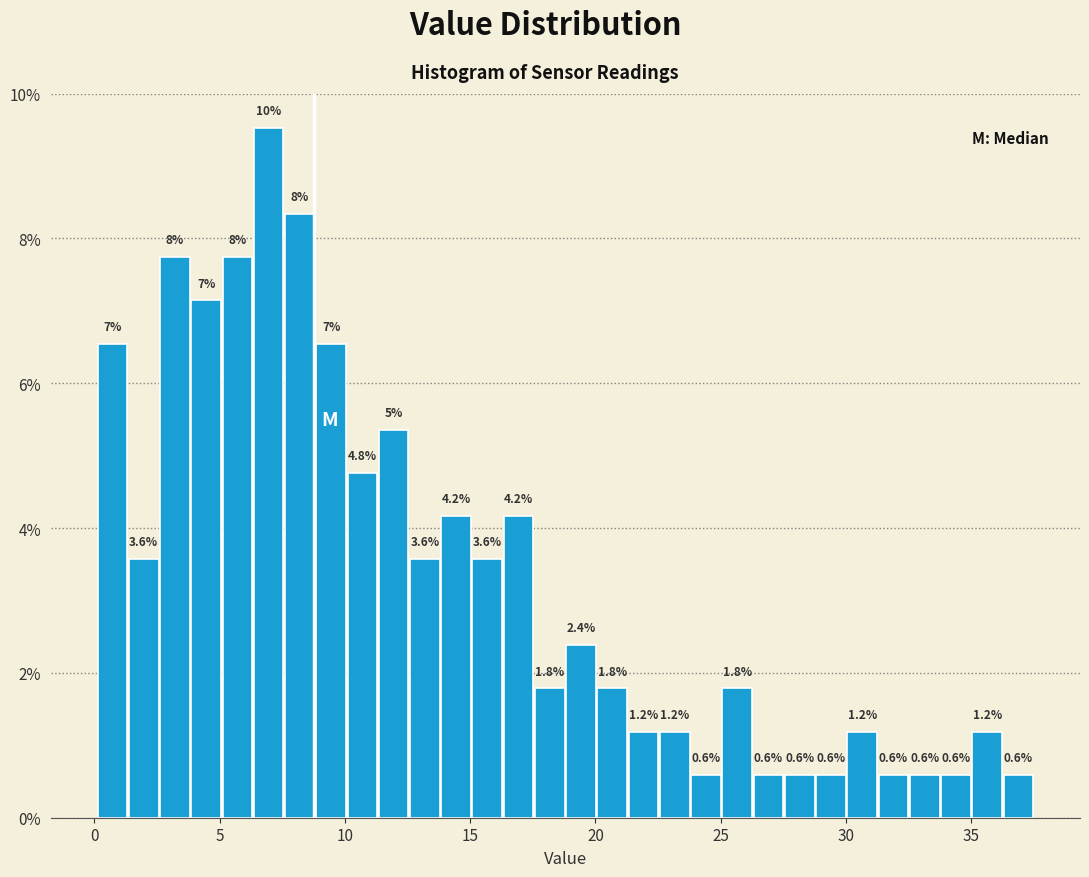

Read against the x-axis, roughly where is the centre of the tallest bar?

7.0